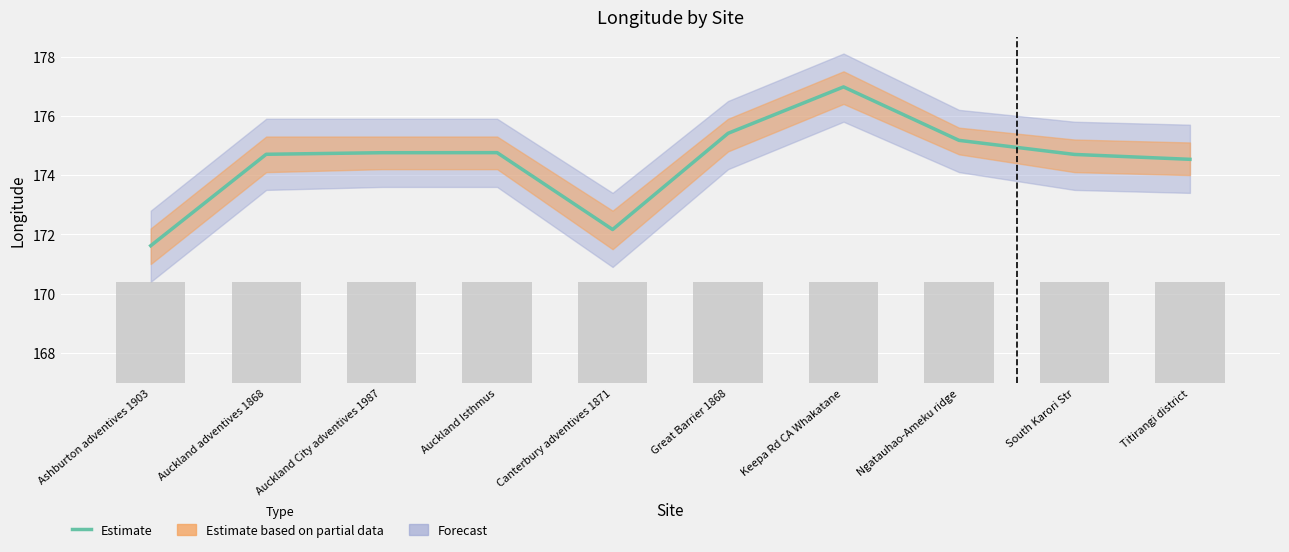

Reading left to right, extract all data points from this chart.

171.6	174.7	174.8	174.8	172.2	175.4	177.0	175.2	174.7	174.5